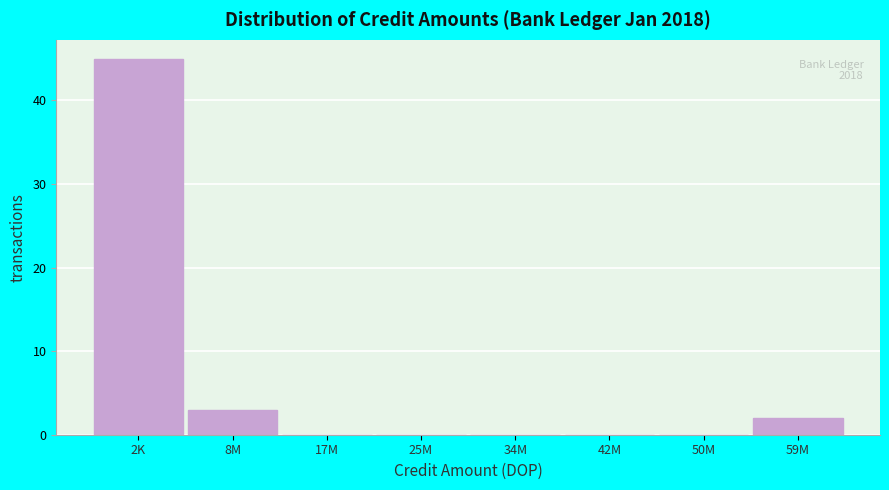

Reading left to right, extract all data points from this chart.

2K=45	8M=3	17M=0	25M=0	34M=0	42M=0	50M=0	59M=2